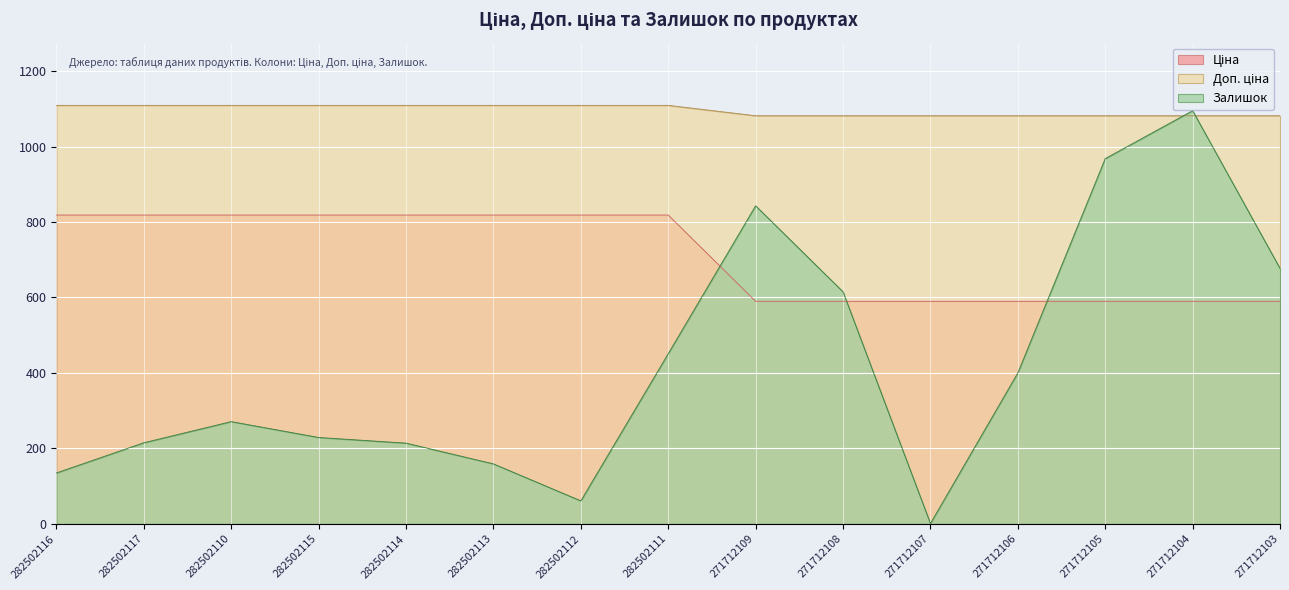

Which category has the lowest value across all series?

271712107